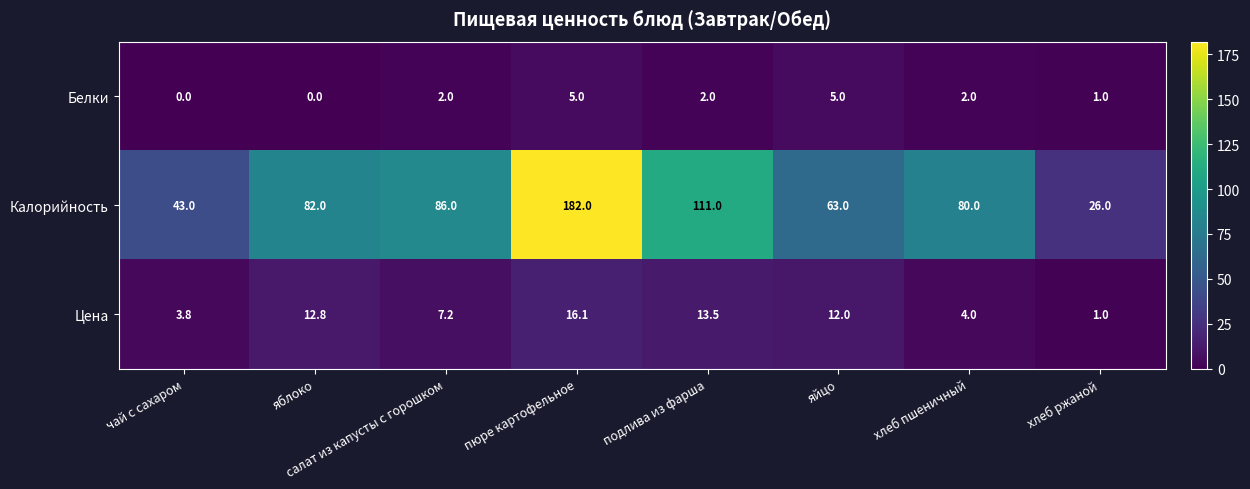

What is the average value of the Белки series?

2.1